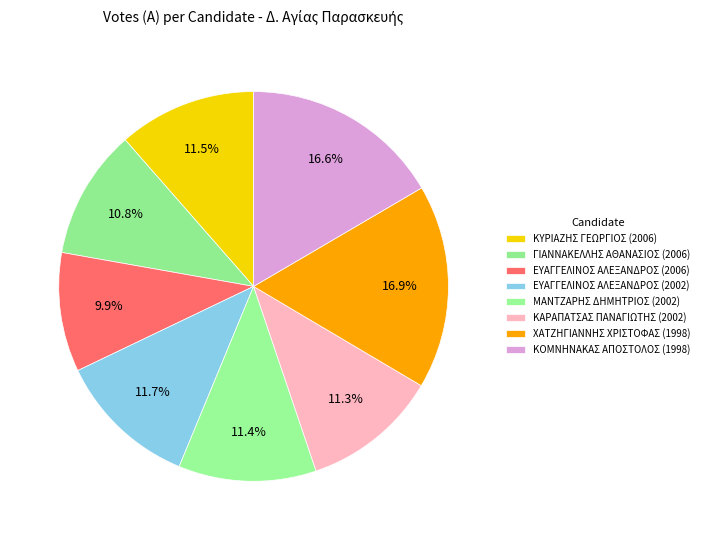

To the nearest percent, what is the average slice percentage?

12%